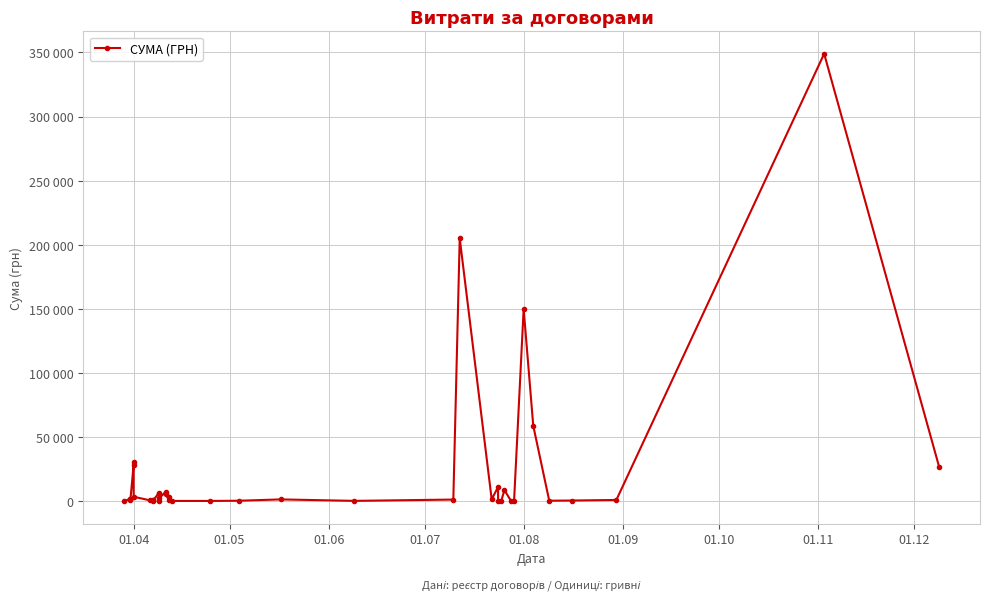

Is this an area chart (filled region under the line)?

No